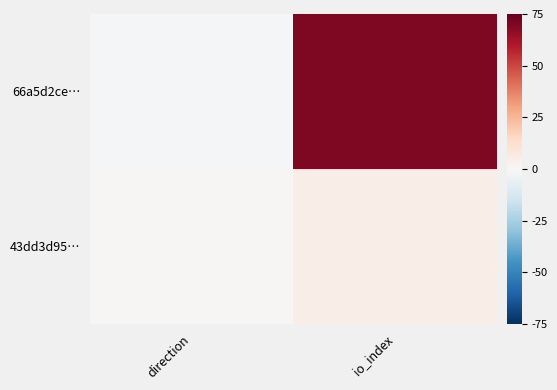

Rank the series at direction from highest to lowest value.

43dd3d95…, 66a5d2ce…